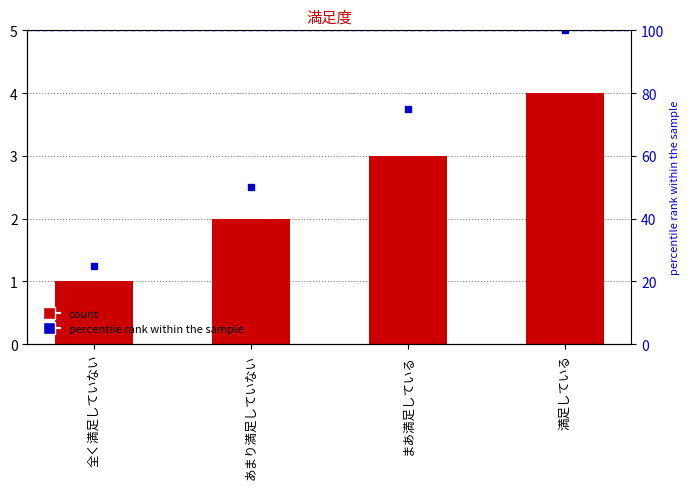

What is the average value of the percentile rank within the sample series?

62